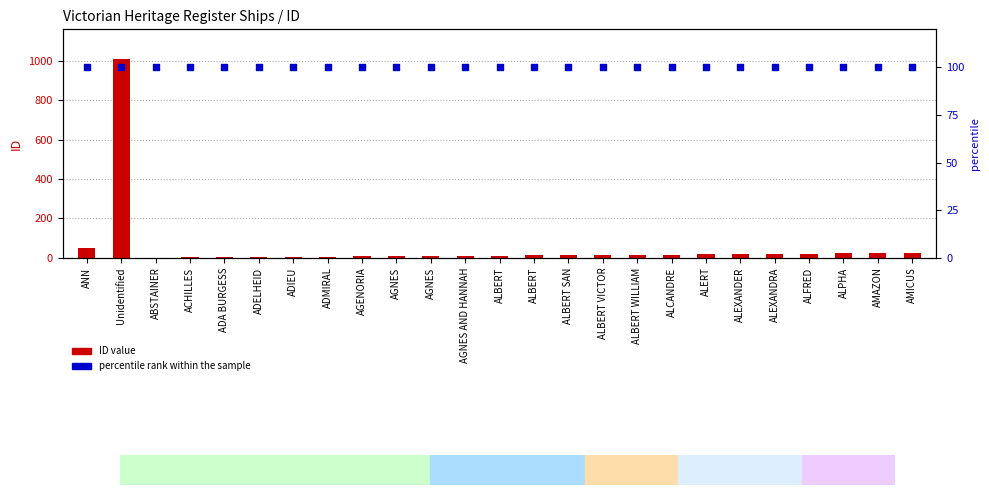

Which series reaches the maximum Y coordinate?

ID value